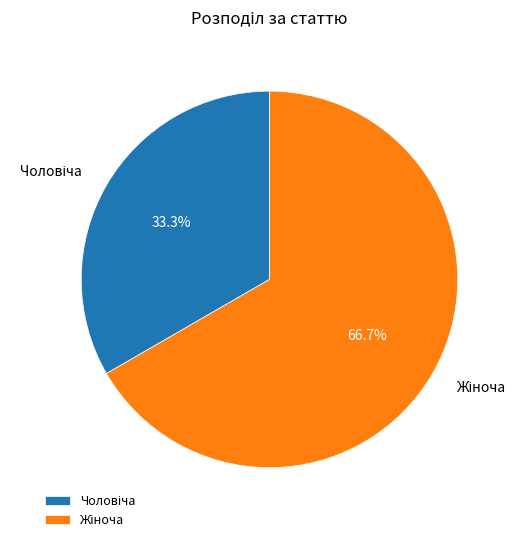

Does any single category account for the majority?

Yes